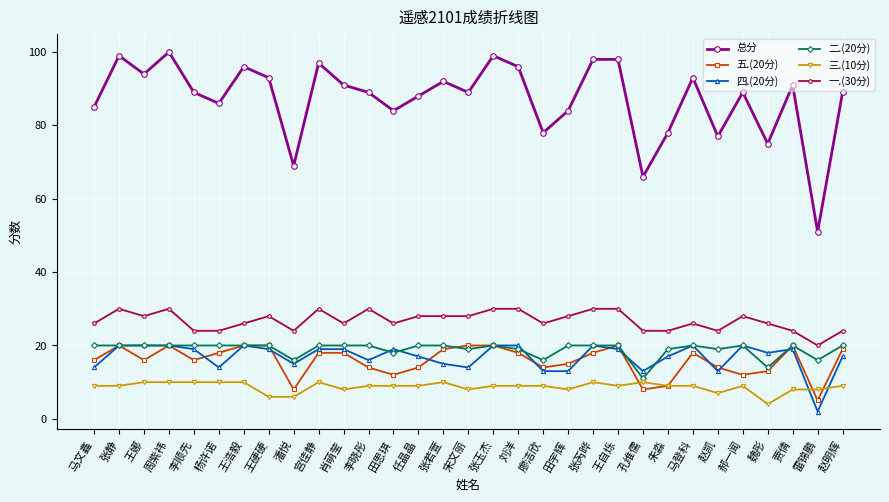

Does the chart display data point markers on the line(s)?

Yes